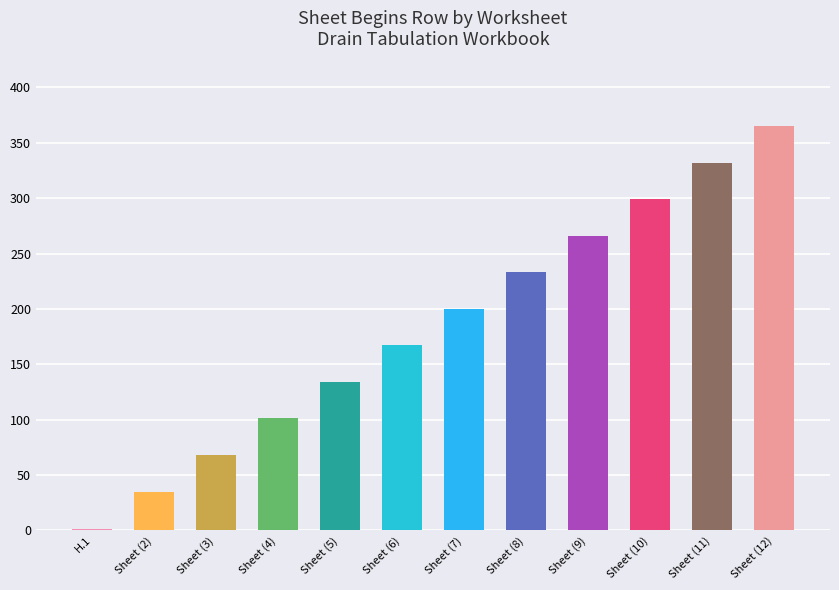

What is the average value?

183